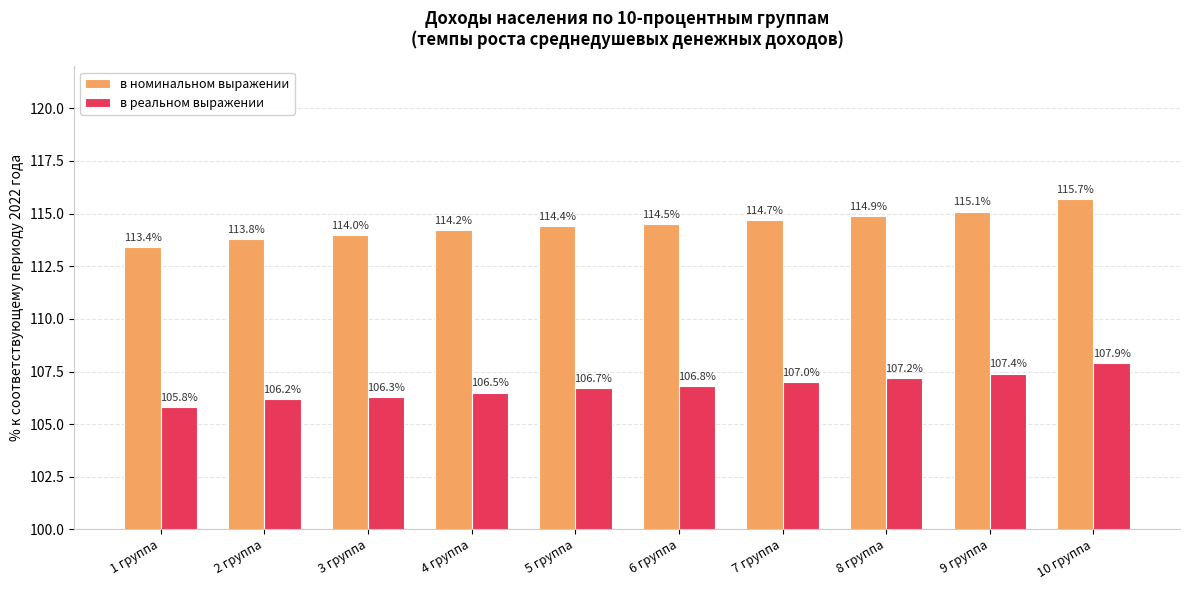

List the labels in order of в реальном выражении value, largest first.

10 группа, 9 группа, 8 группа, 7 группа, 6 группа, 5 группа, 4 группа, 3 группа, 2 группа, 1 группа